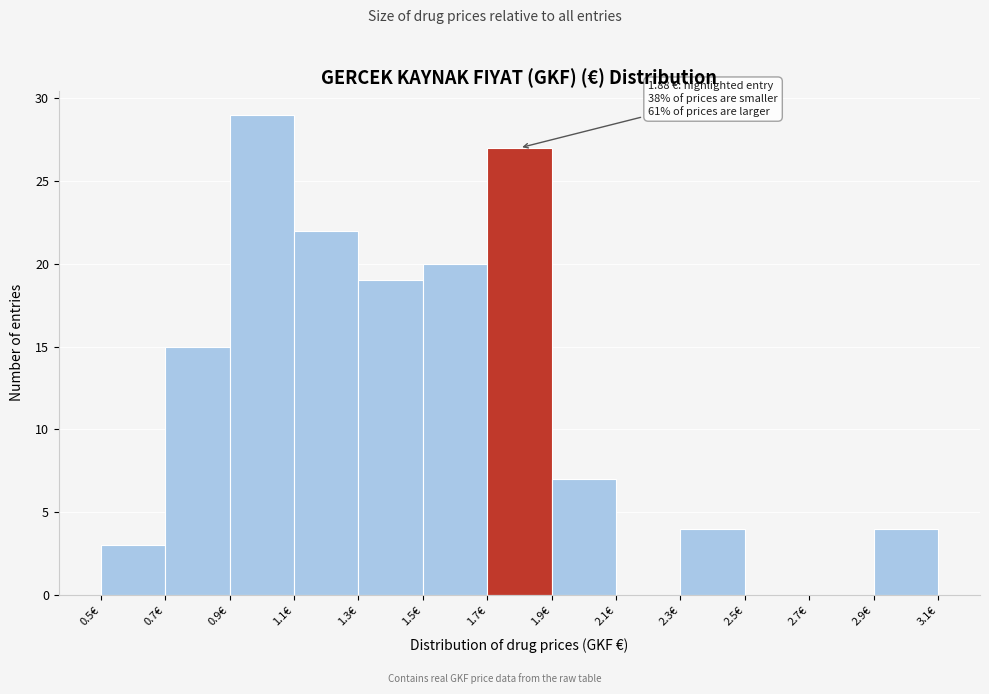

Over which range of the x-axis is the bar tallest?

0.9 to 1.1